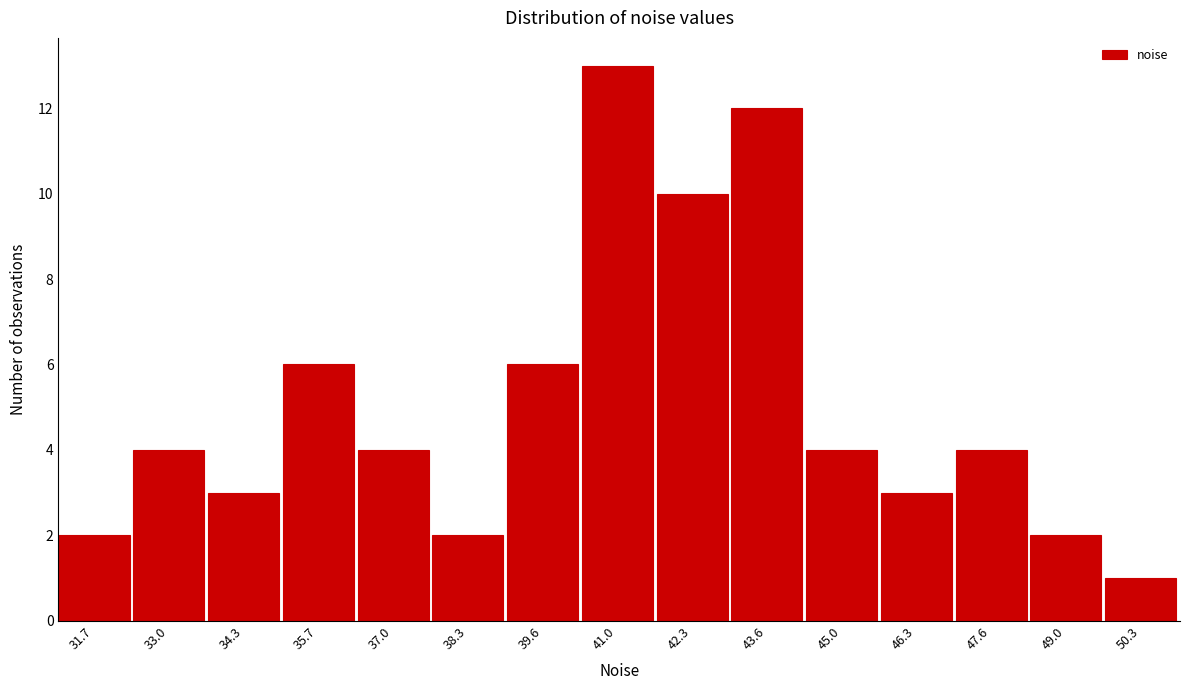

Reading left to right, extract all data points from this chart.

31.7=2	33.0=4	34.3=3	35.7=6	37.0=4	38.3=2	39.6=6	41.0=13	42.3=10	43.6=12	45.0=4	46.3=3	47.6=4	49.0=2	50.3=1